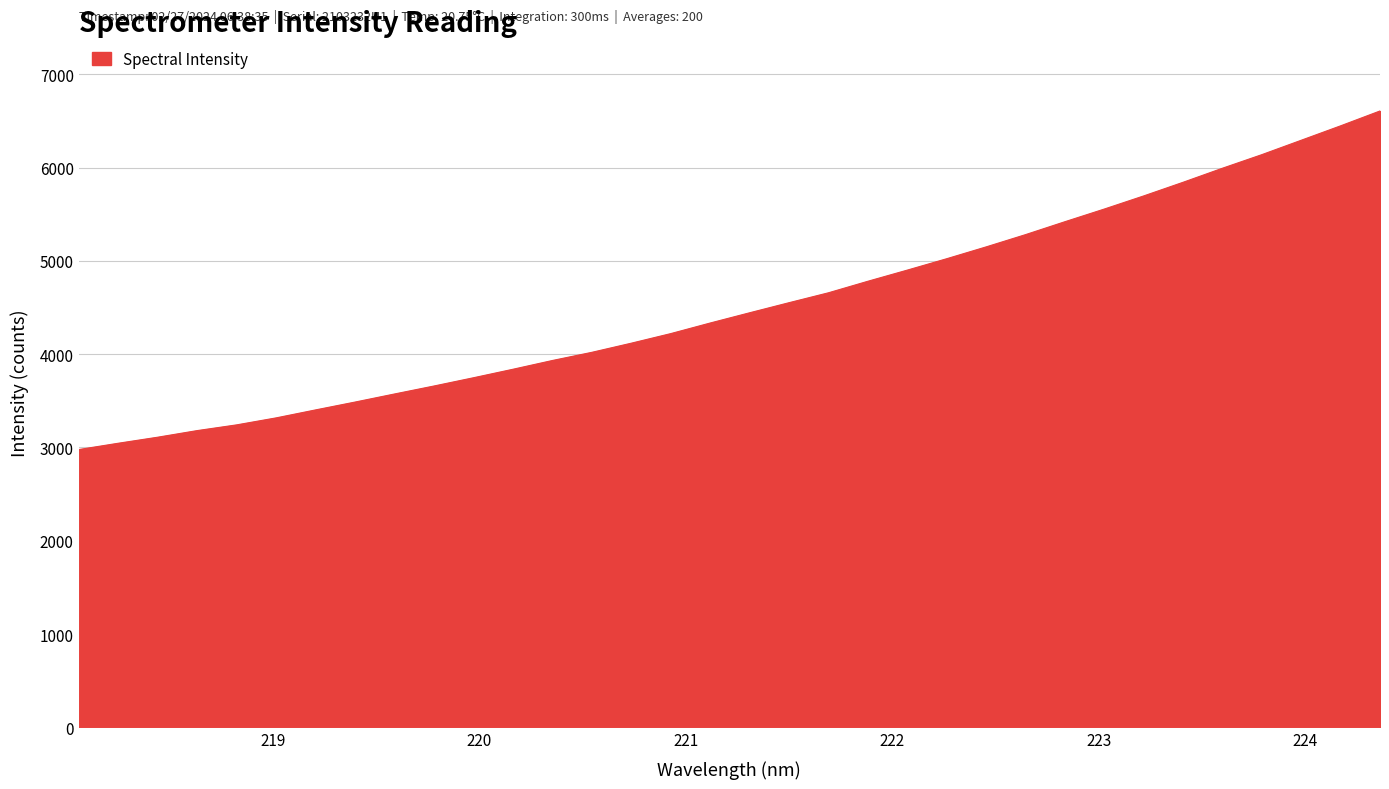

How many lines are shown in the chart?

1